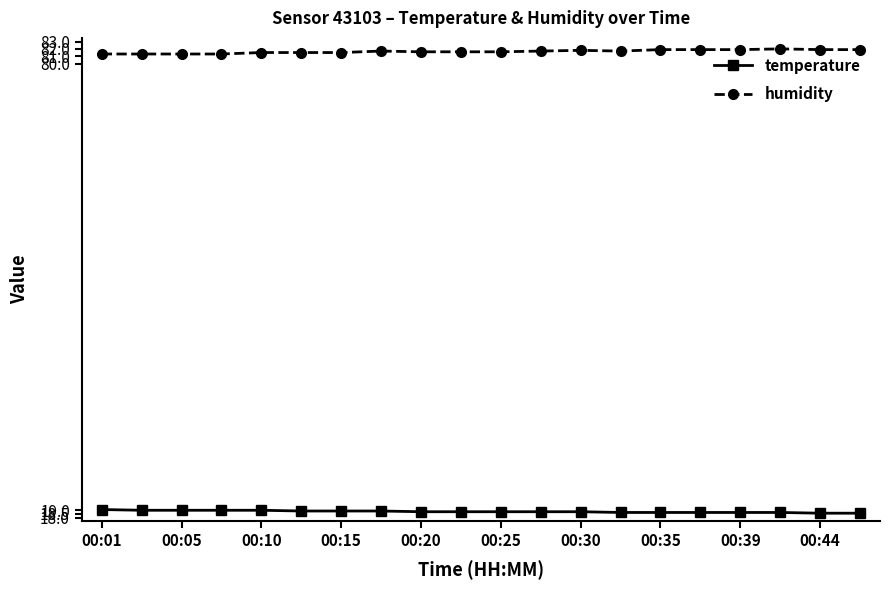

What is the maximum value for humidity?

82.0